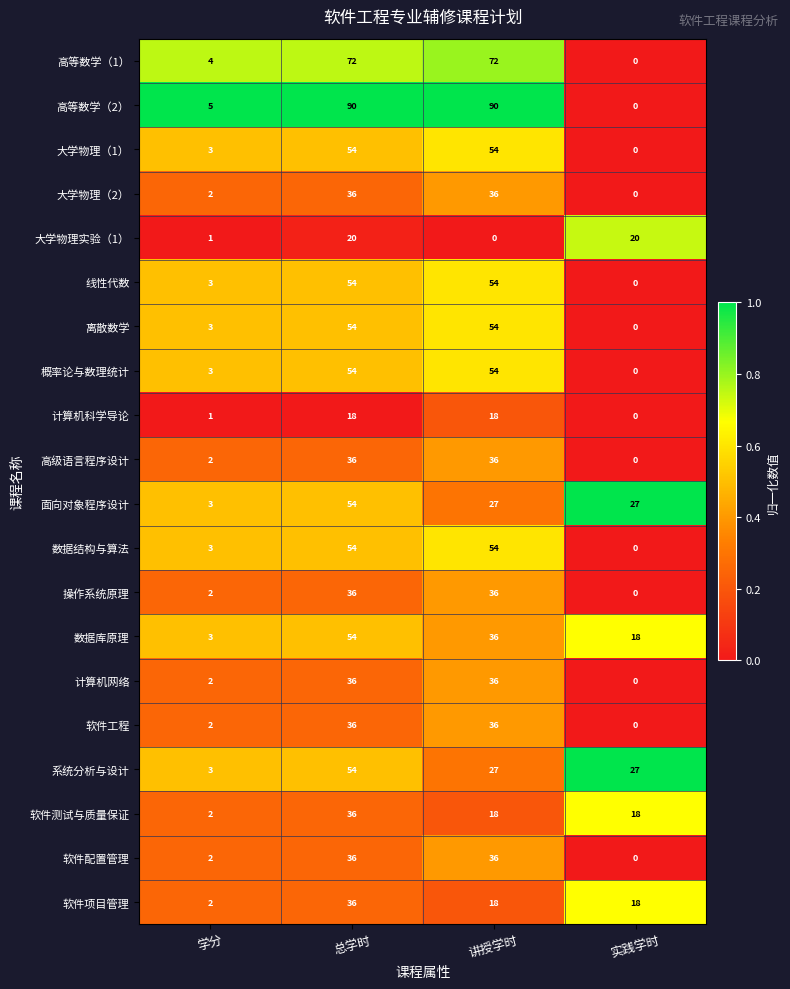

What is the total value across all series at 实践学时?

128